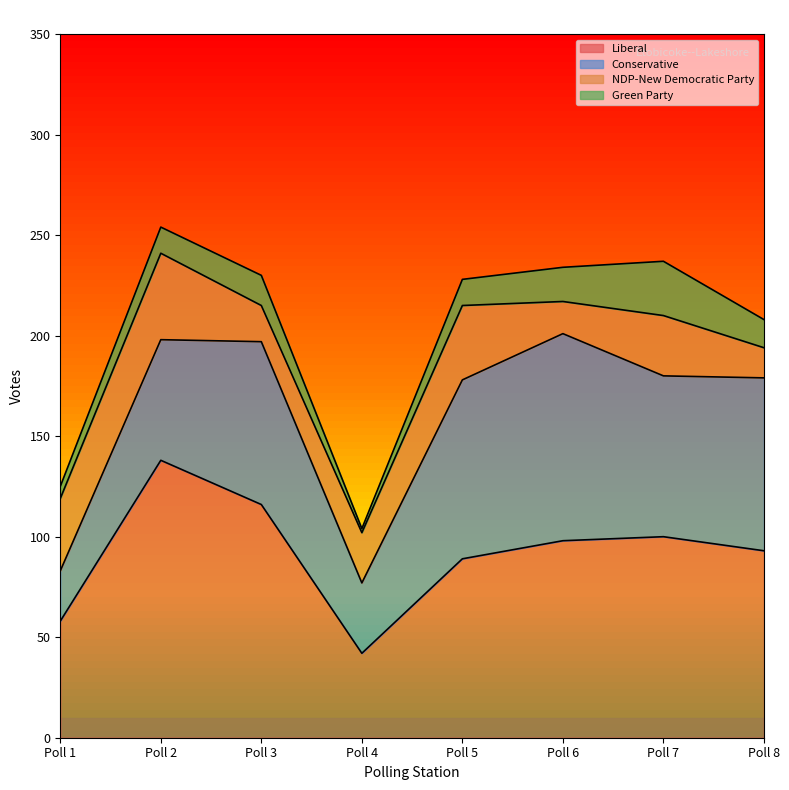

At Poll 5, list the series in order from smallest to largest.

Green Party, NDP-New Democratic Party, Liberal, Conservative